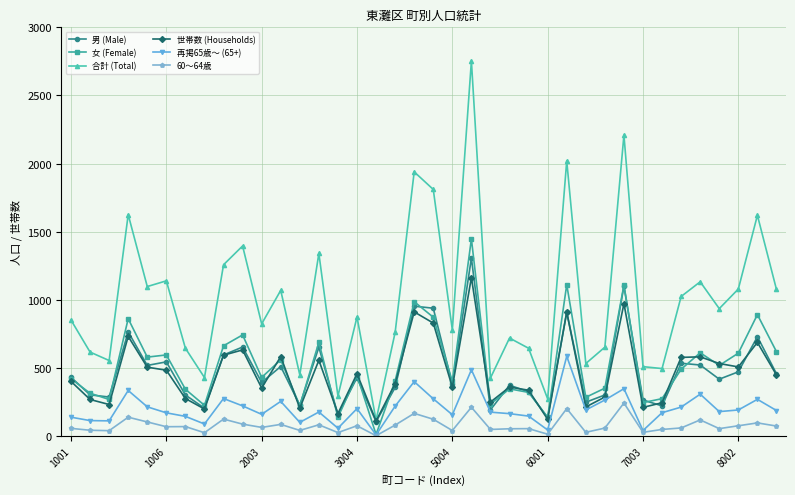

Which series has the largest range (max minus min)?

合計 (Total)